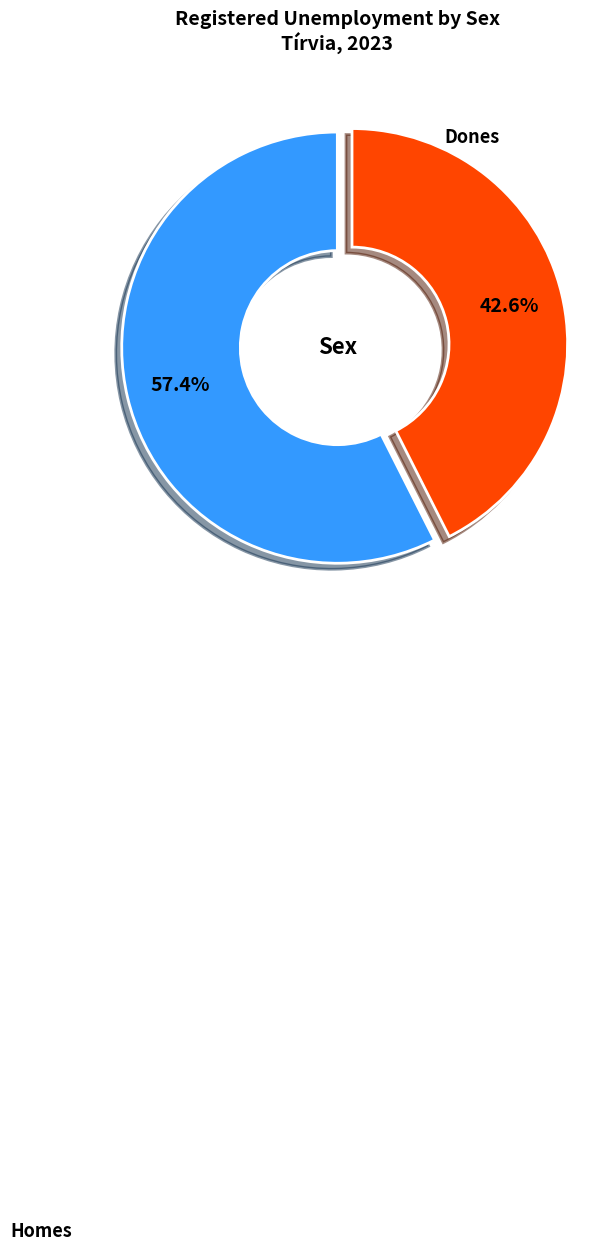

Combined, what portion of the pie is Homes and Dones?

100.0%